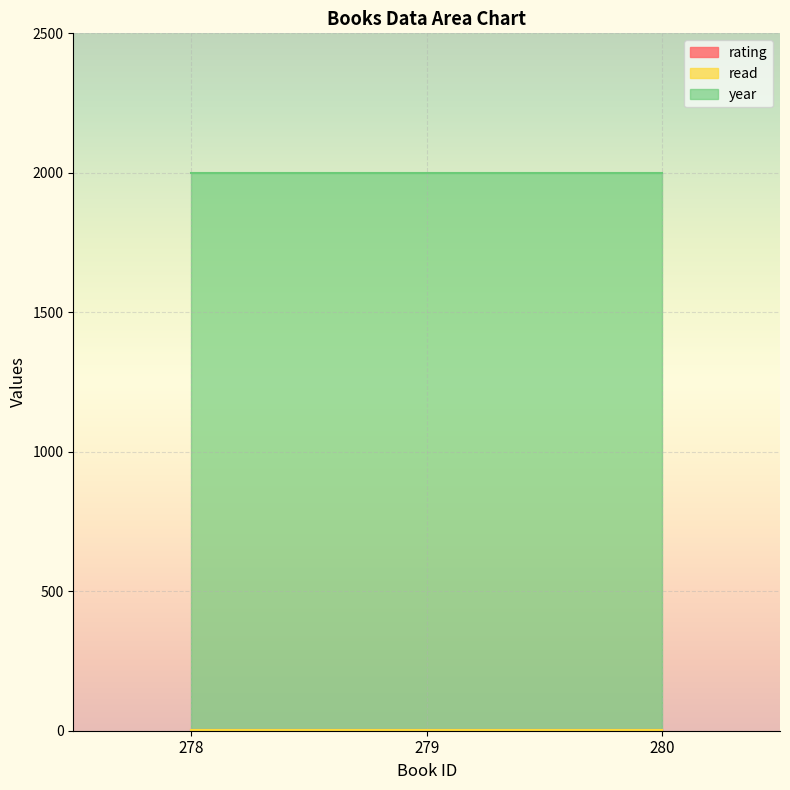

How many lines are shown in the chart?

3